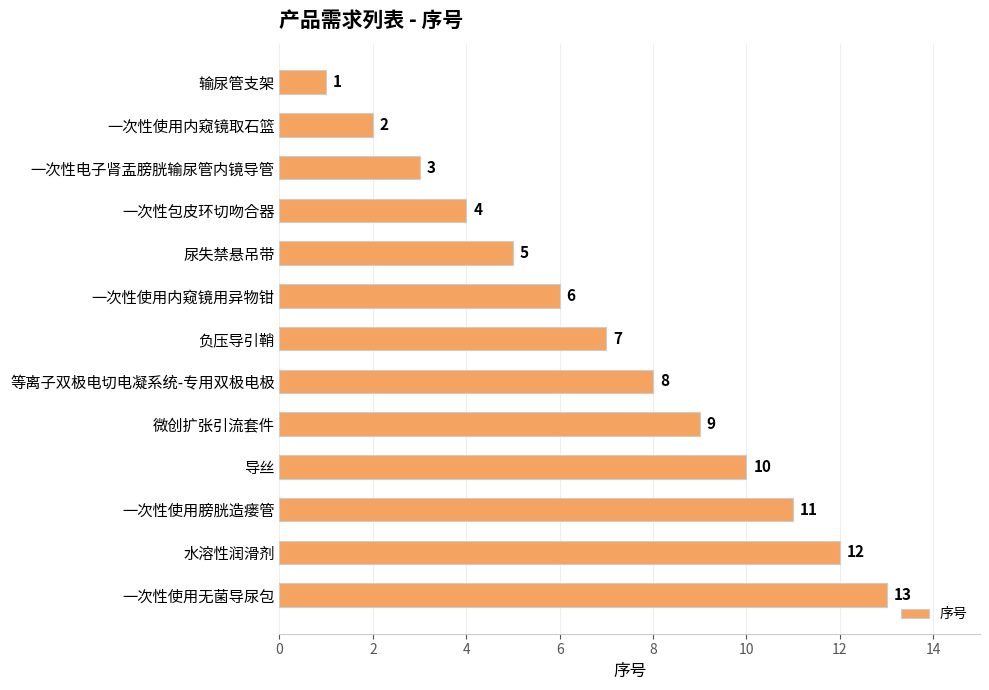

At which label is the value closest to 7?

负压导引鞘